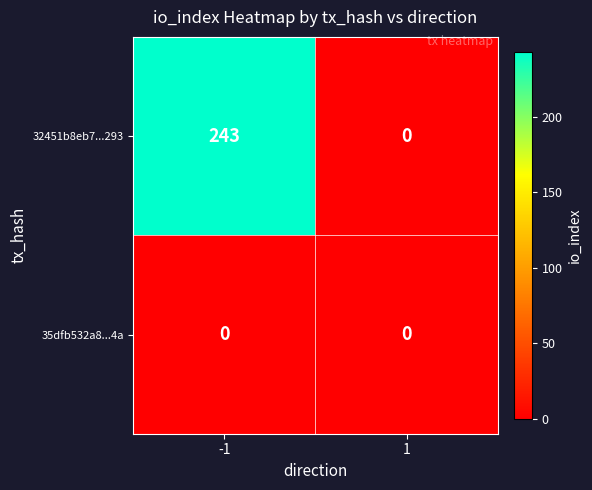

What is the difference between the maximum and minimum values in the 32451b8eb7...293 series?

243